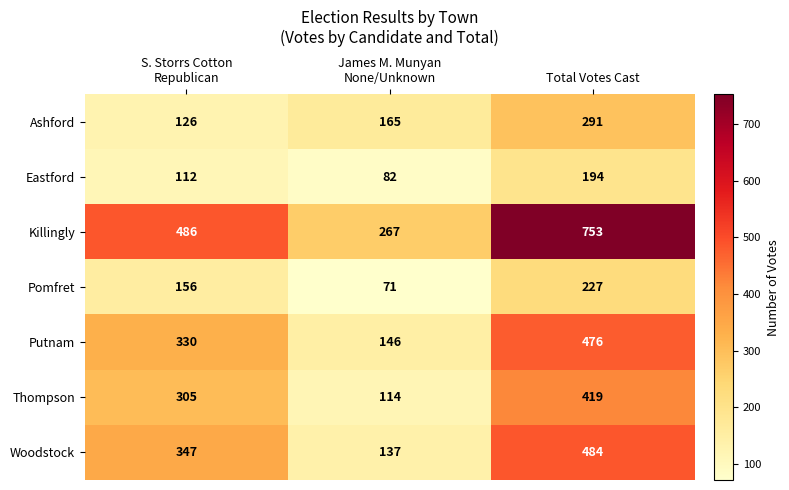

Which series changed the most between James M. Munyan
None/Unknown and Total Votes Cast?

Killingly